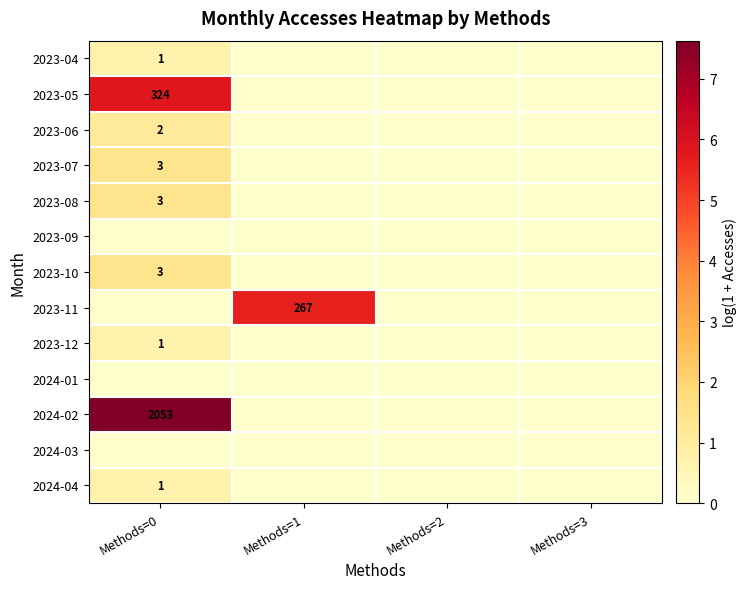

Rank the series by their maximum value, from lowest to highest.

2023-09, 2024-01, 2024-03, 2023-04, 2023-12, 2024-04, 2023-06, 2023-07, 2023-08, 2023-10, 2023-11, 2023-05, 2024-02